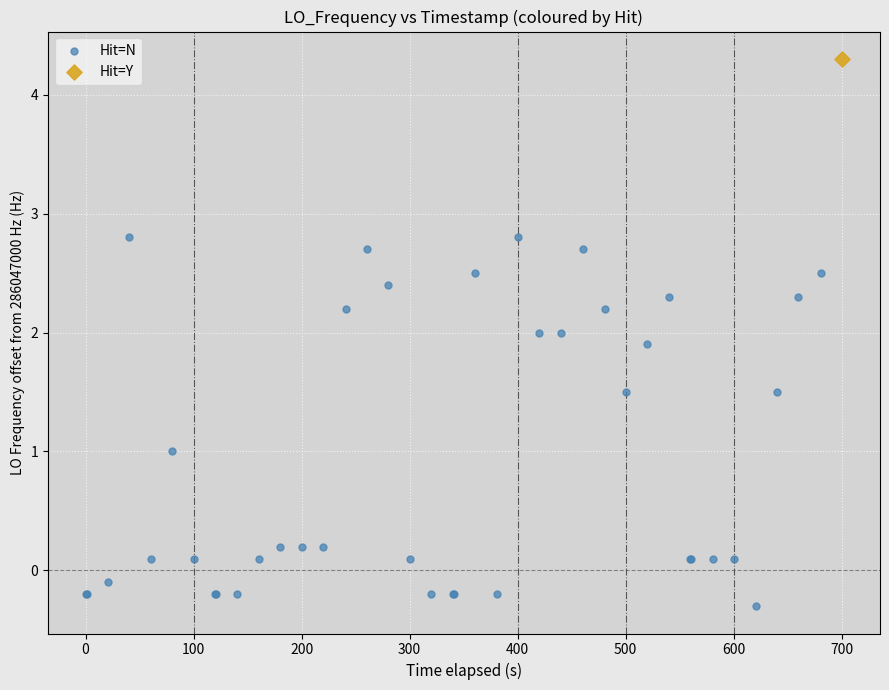

What are all the series names shown in the legend?

Hit=N, Hit=Y